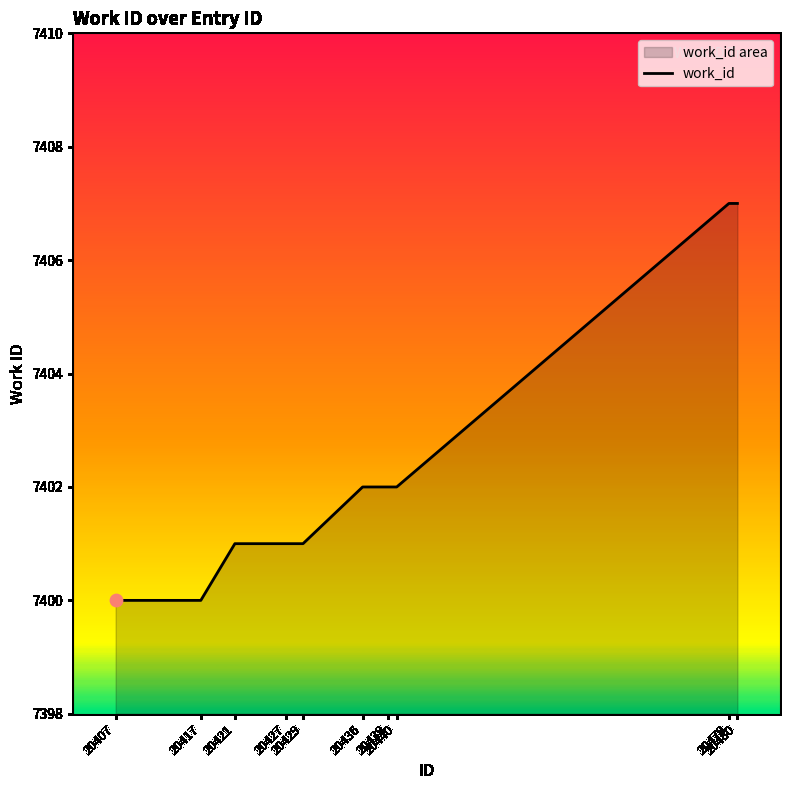

Between 20440 and 20427, which is larger?

20440